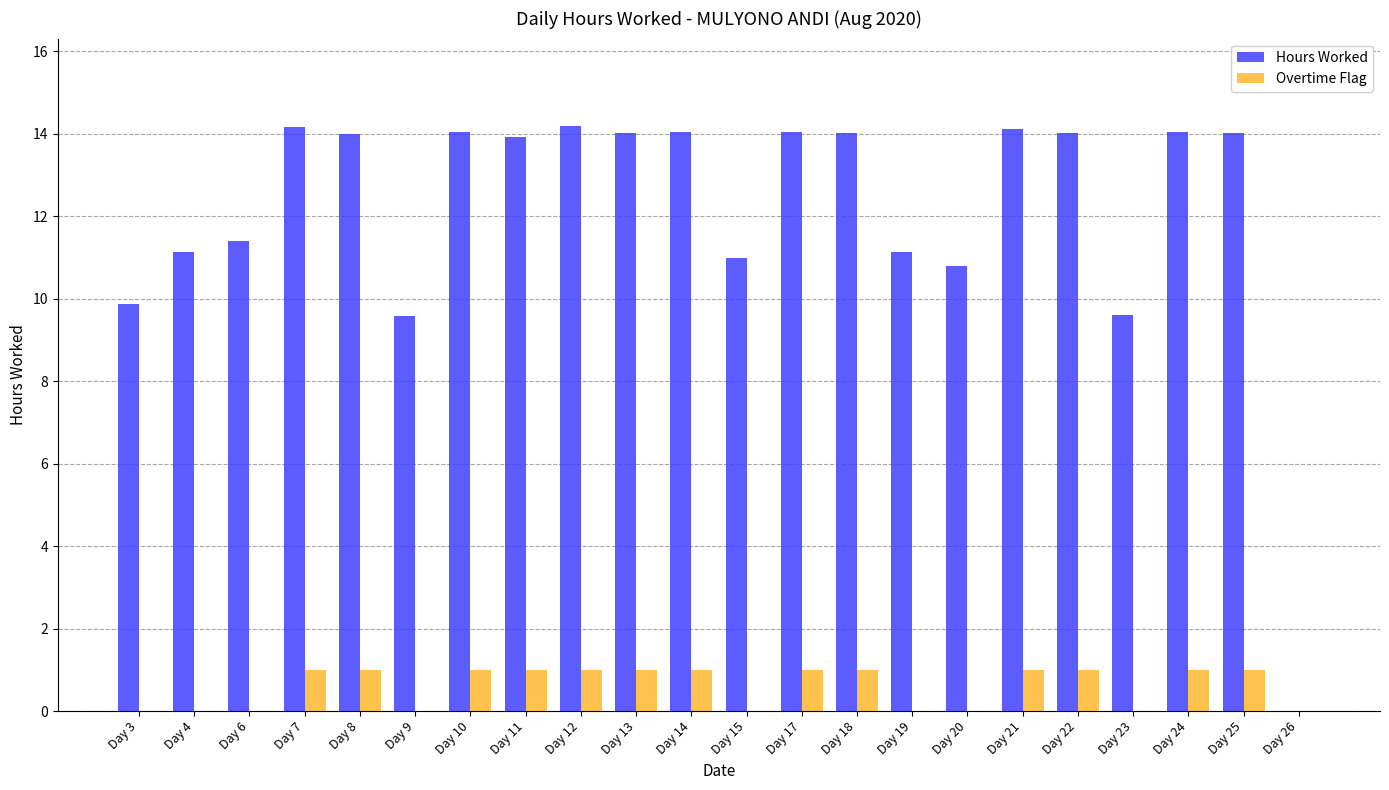

Between Day 9 and Day 10, which series saw the biggest shift?

Hours Worked